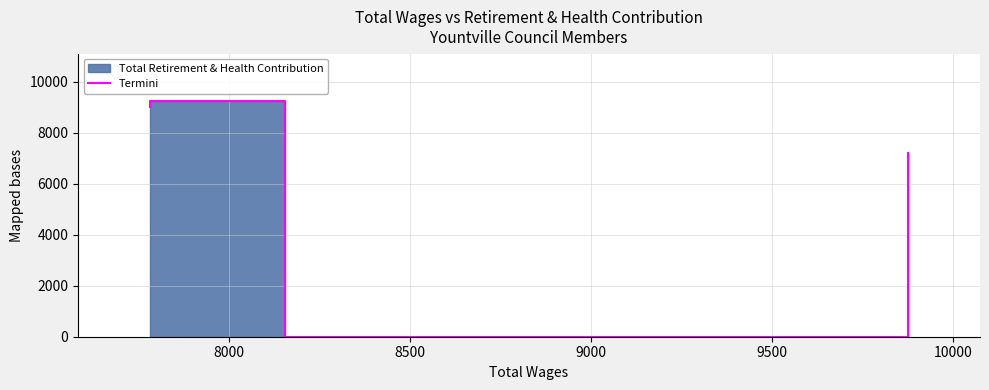

Is it true that the value at 8000 is 5571?

False